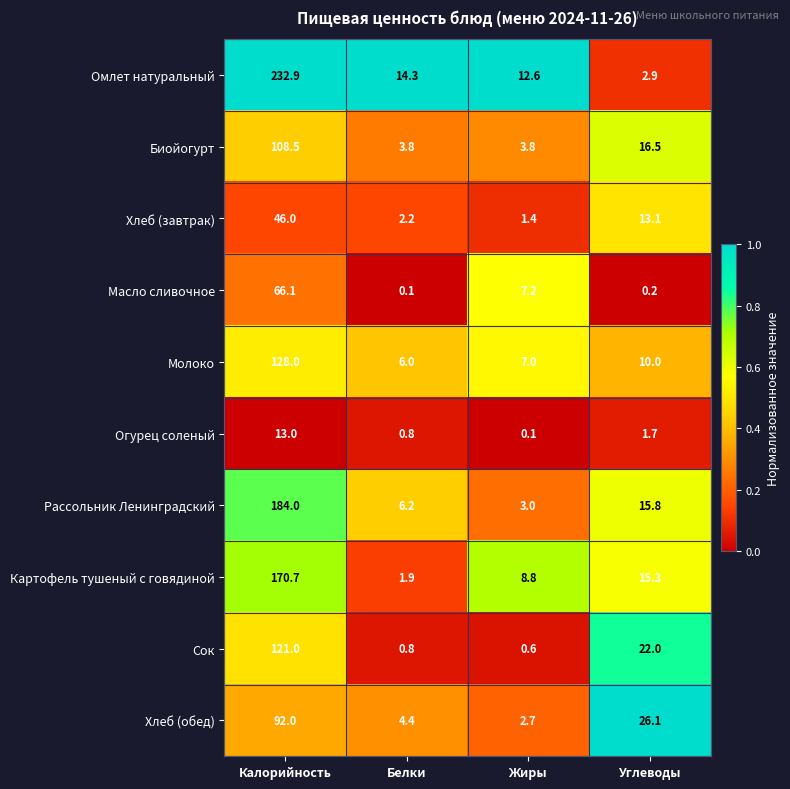

What is the sum of all Биойогурт values?

132.6